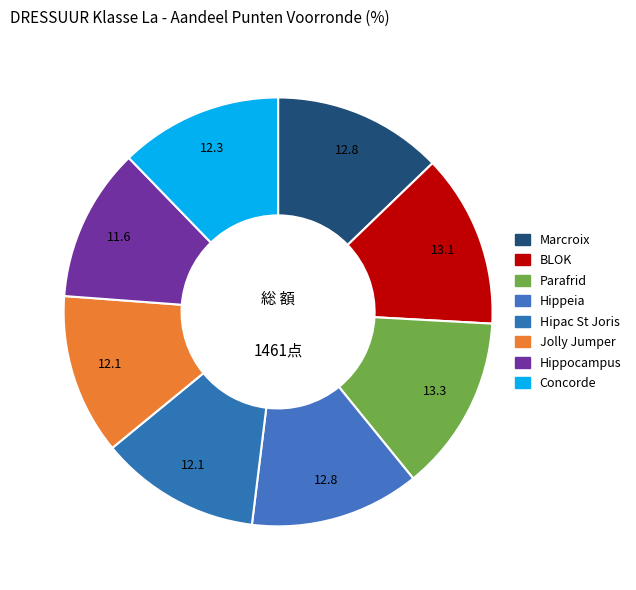

Count the number of slices in the pie.

8